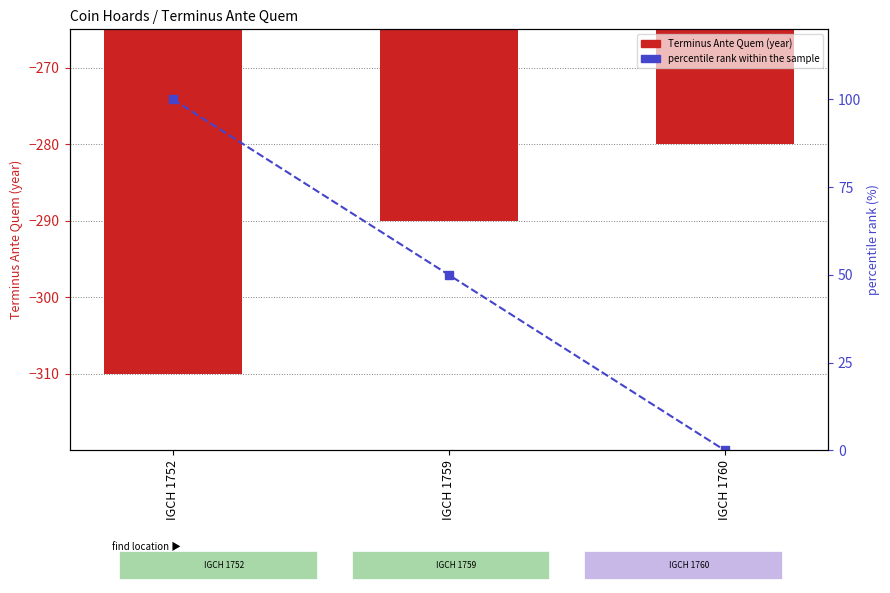

Which category has the highest value in the Terminus Ante Quem series?

IGCH 1760